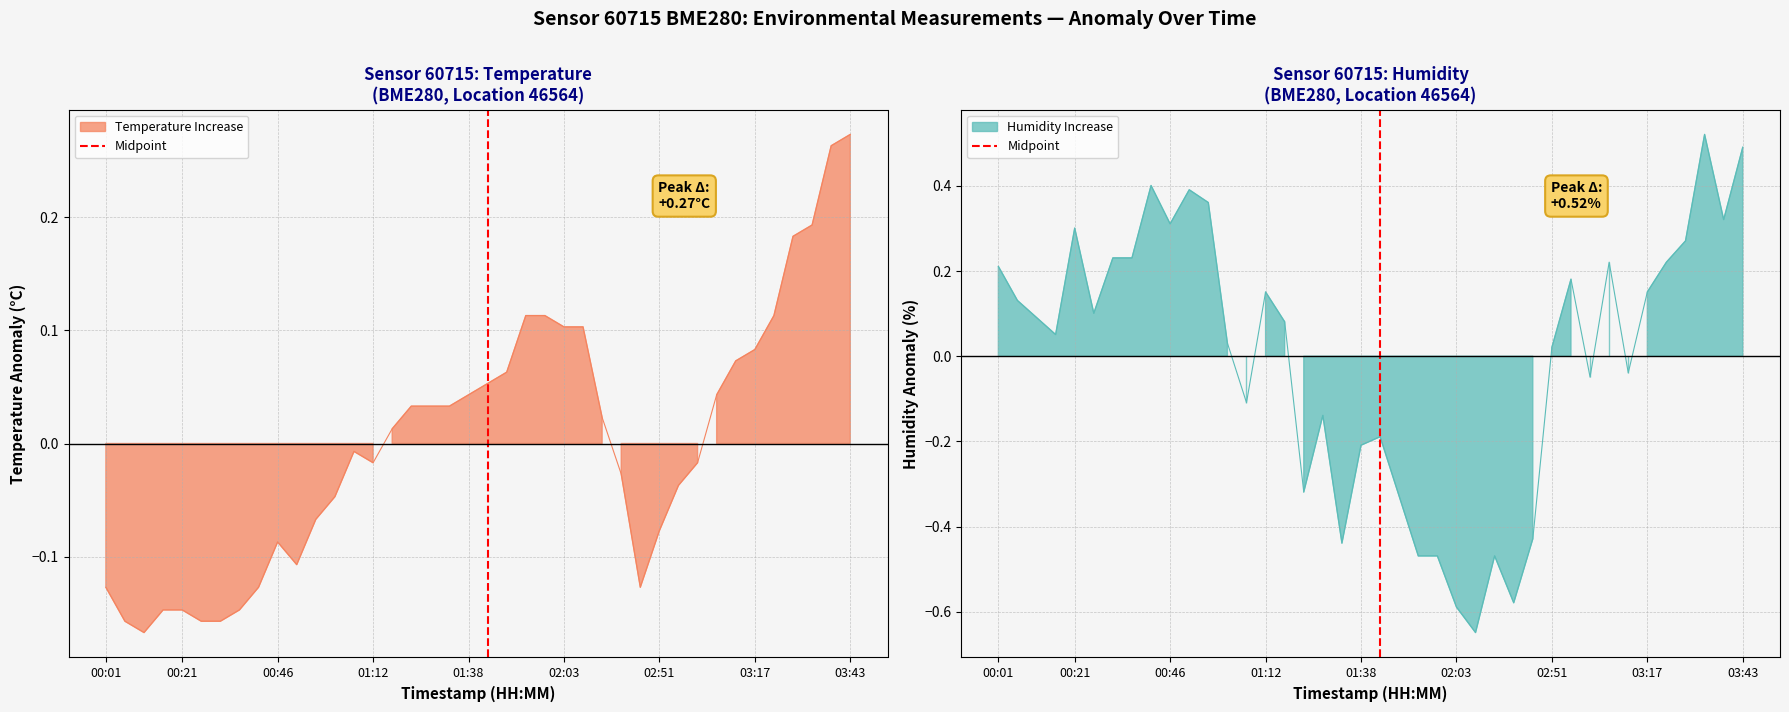

Does the chart display data point markers on the line(s)?

No